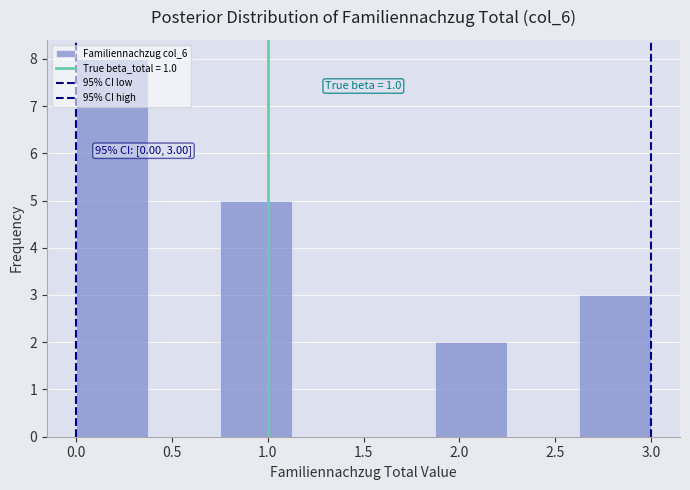

Which range on the x-axis has the tallest bar?

0.000 to 0.375